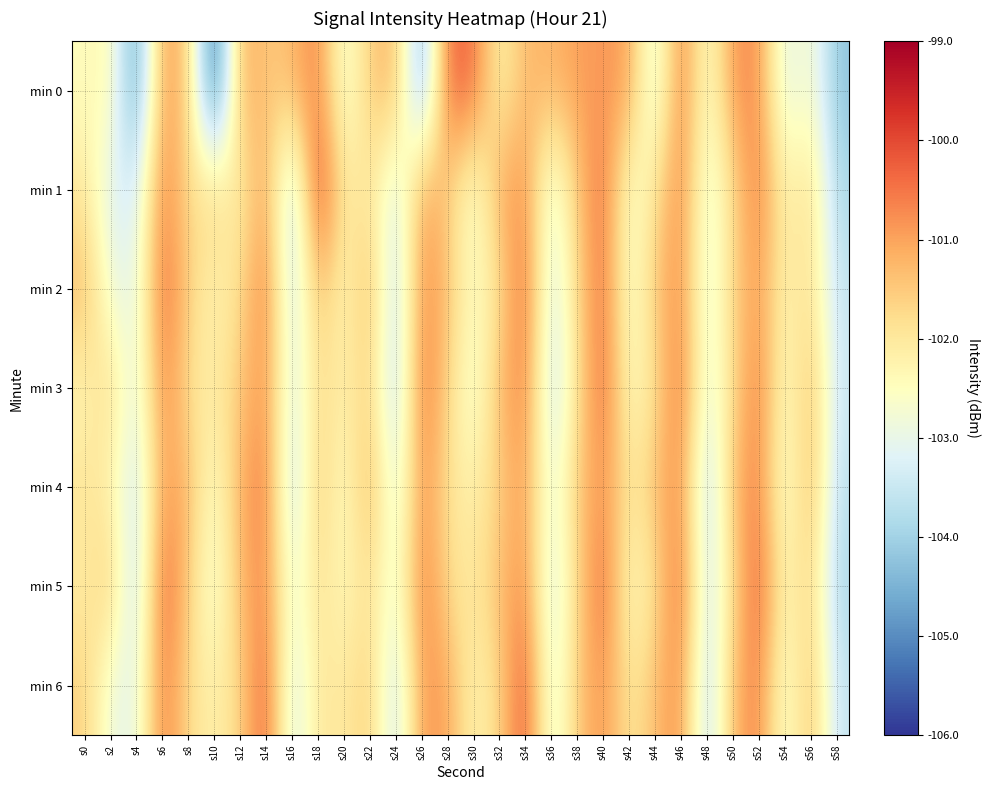

What is the difference between the highest and lowest values at s52?

0.8